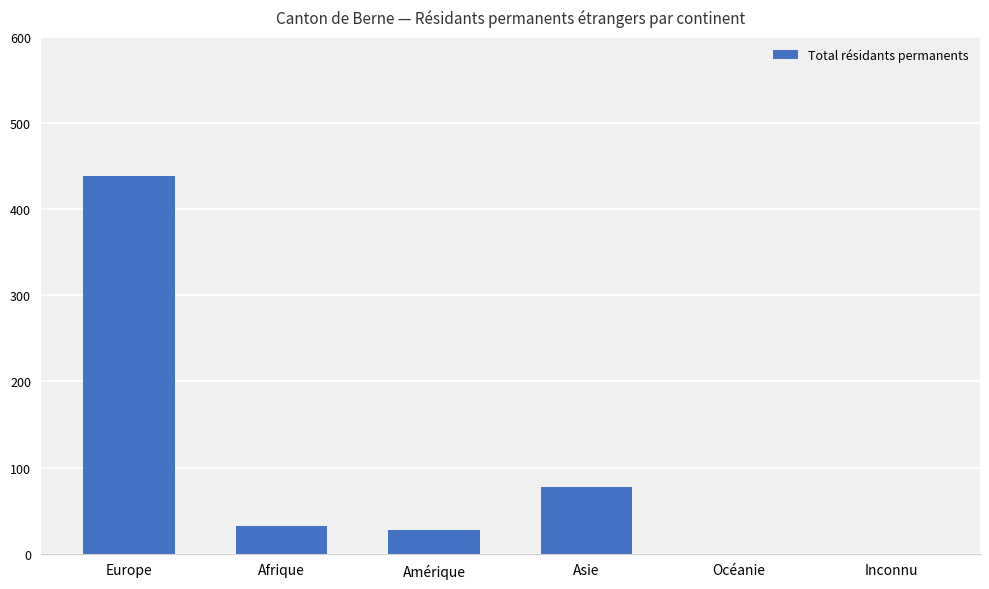

What is the average value?

96